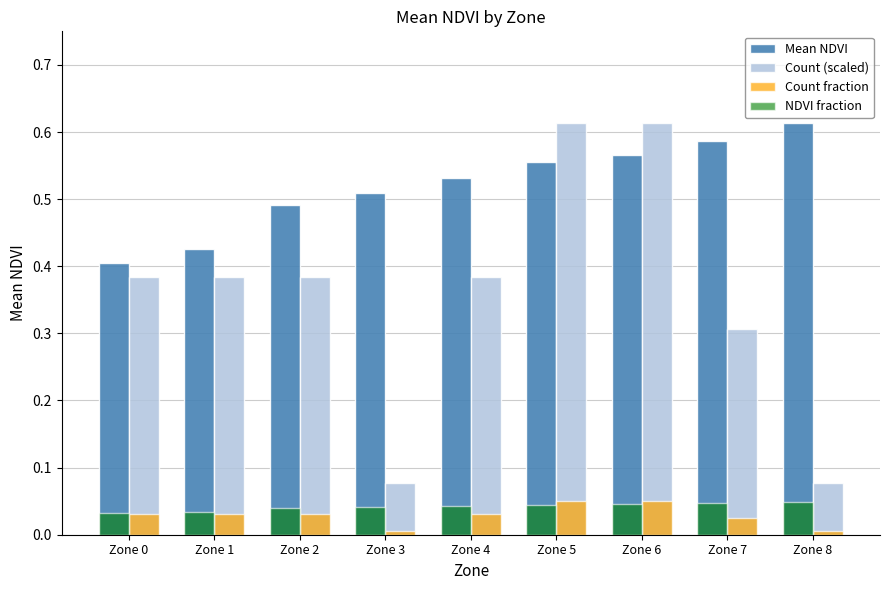

At how many categories does at least one series exceed 0?

9